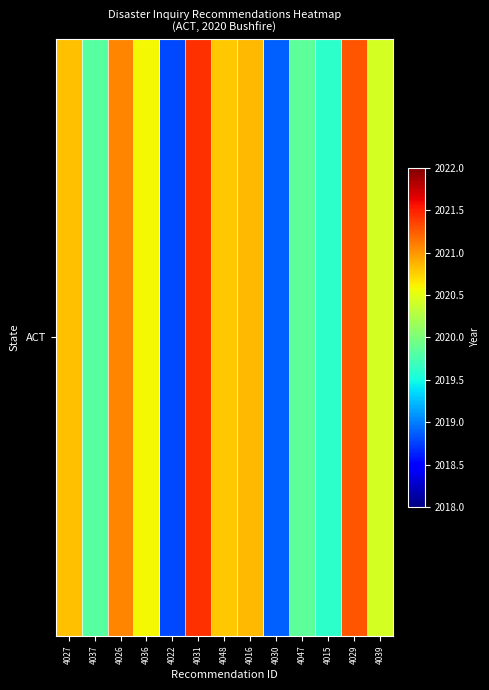

List the labels in order of value, smallest first.

4022, 4030, 4015, 4037, 4047, 4039, 4036, 4048, 4027, 4016, 4026, 4029, 4031